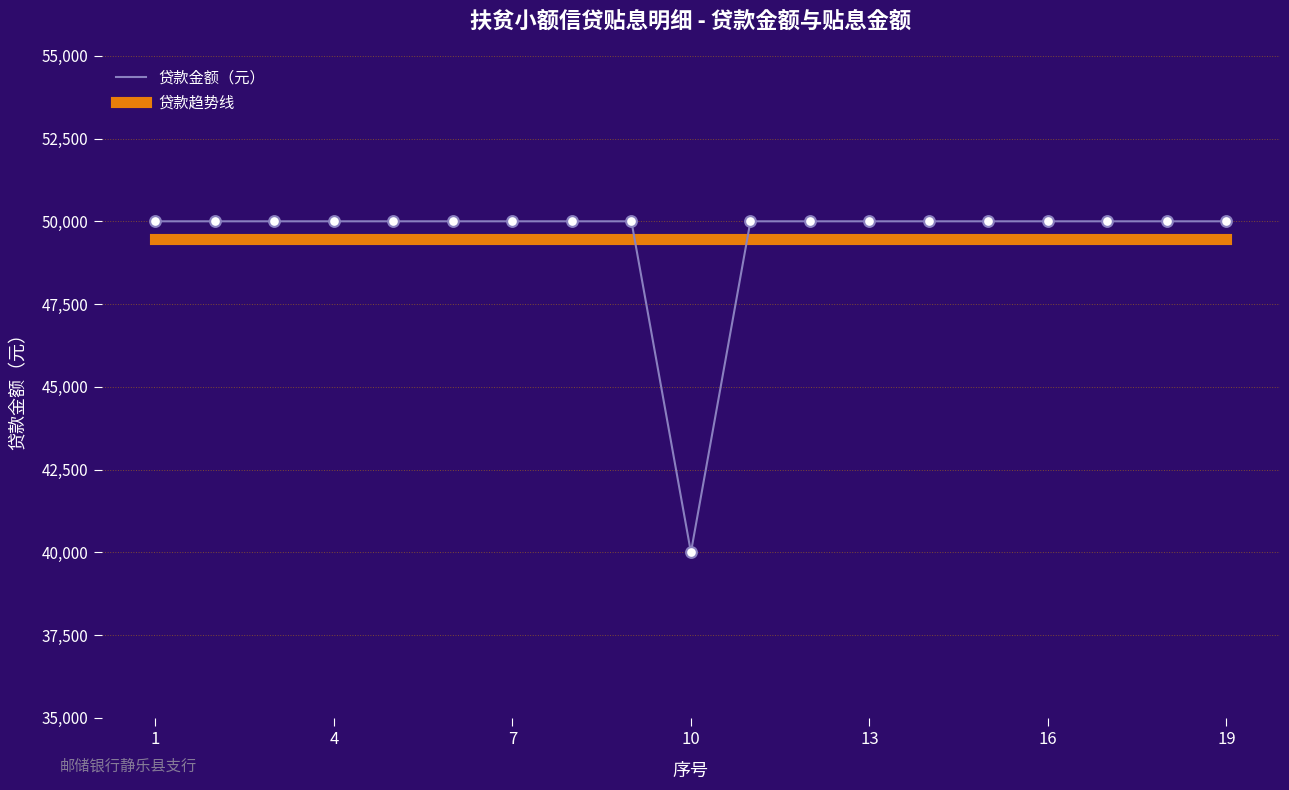

Which series has the widest spread of values?

贷款金额（元）